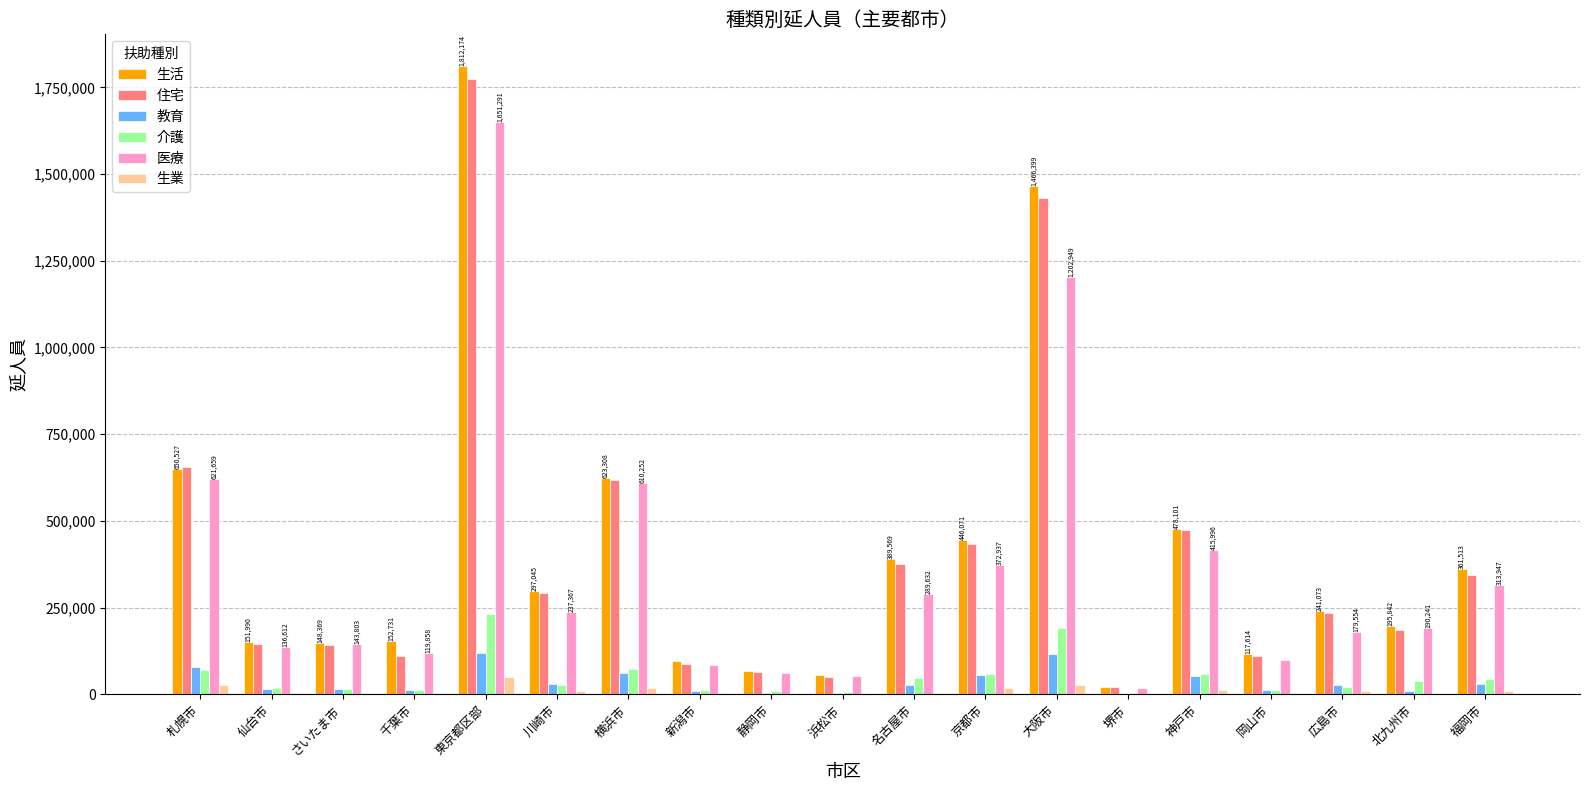

What is the sum of all 医療 values?

6803542